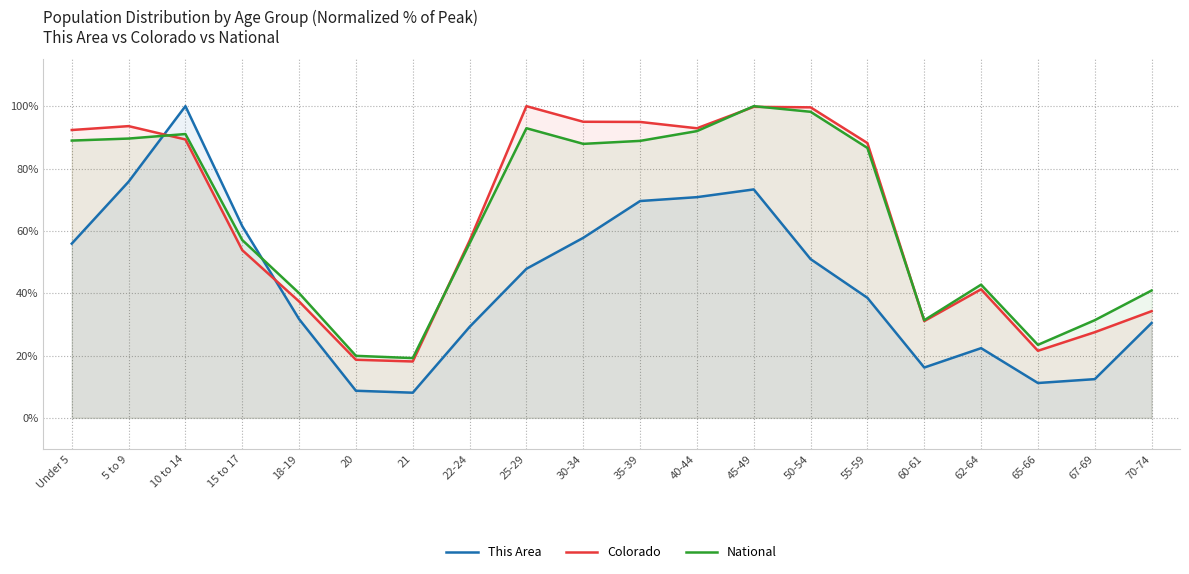

What position from the left is 65-66?

18